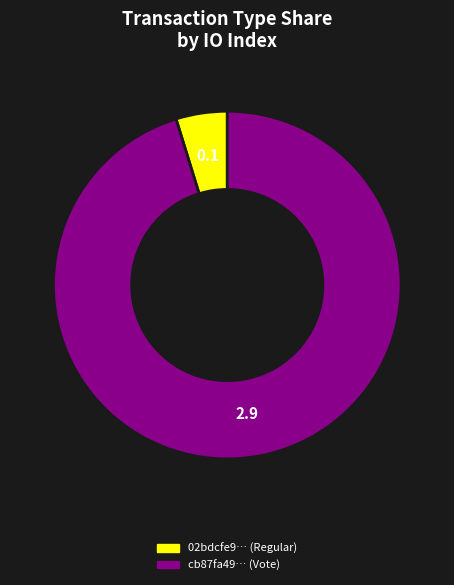

Does any single category account for the majority?

Yes